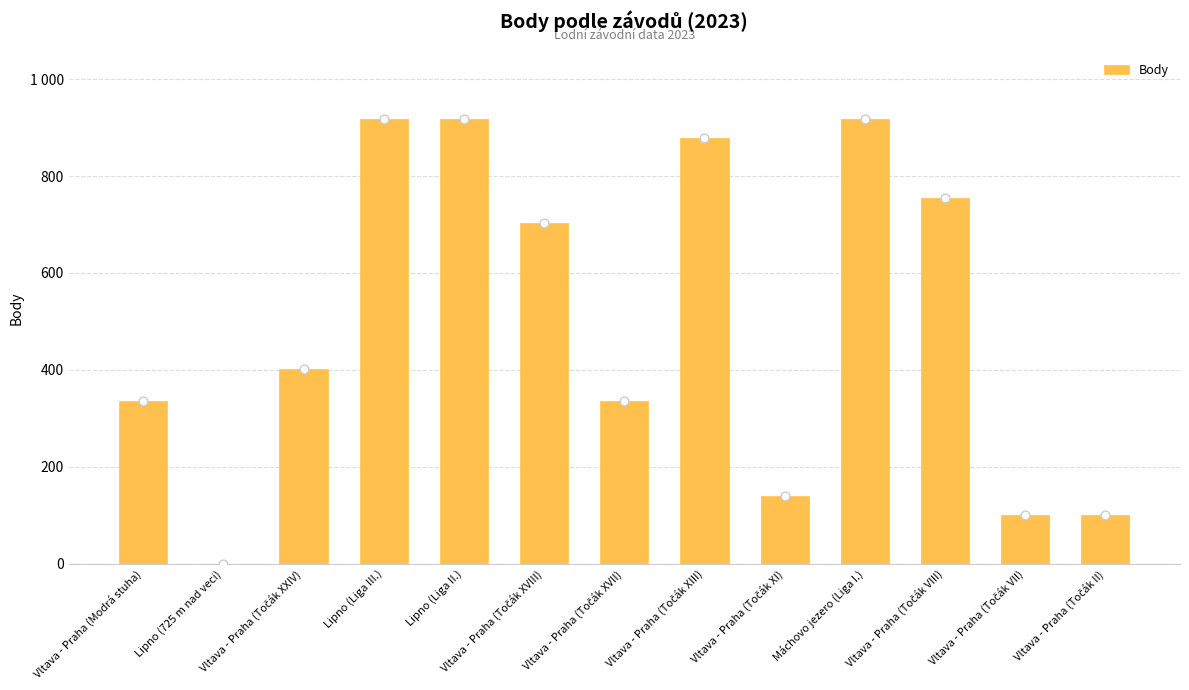

Which has a higher value, Lipno (Liga II.) or Vltava - Praha (Točák XIII)?

Lipno (Liga II.)